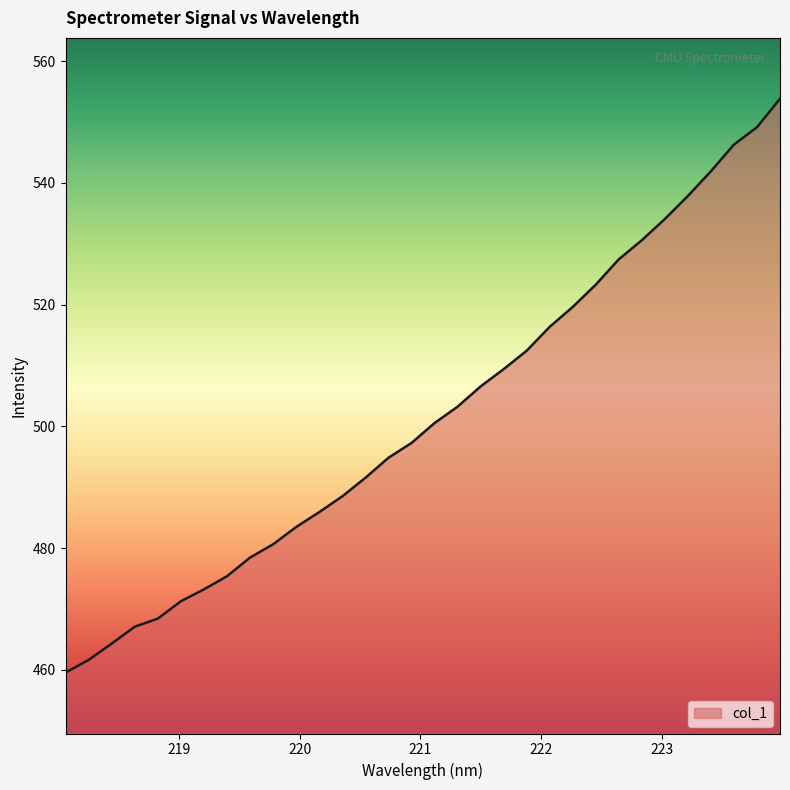

What is the greatest value displayed?

553.8